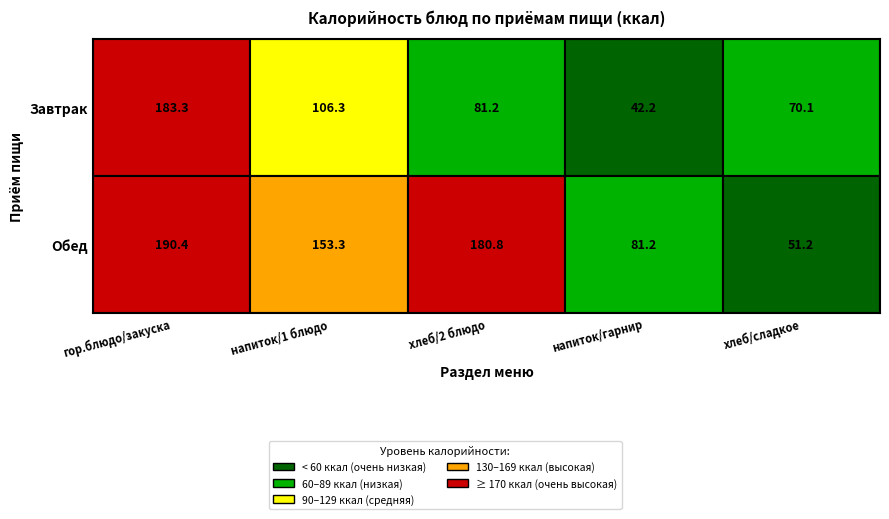

At how many categories does at least one series exceed 46?

5